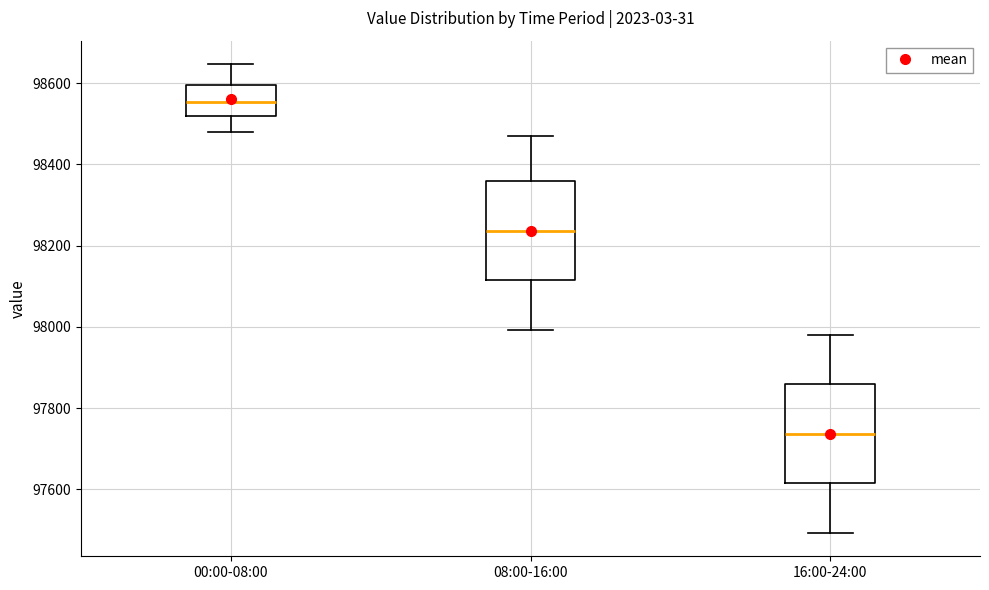

Which box has the highest median line?

00:00-08:00